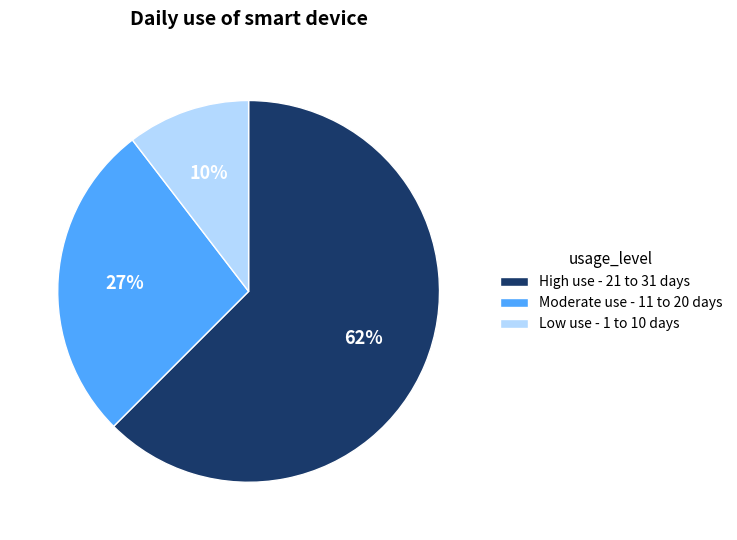

Which slice is the largest?

High use - 21 to 31 days